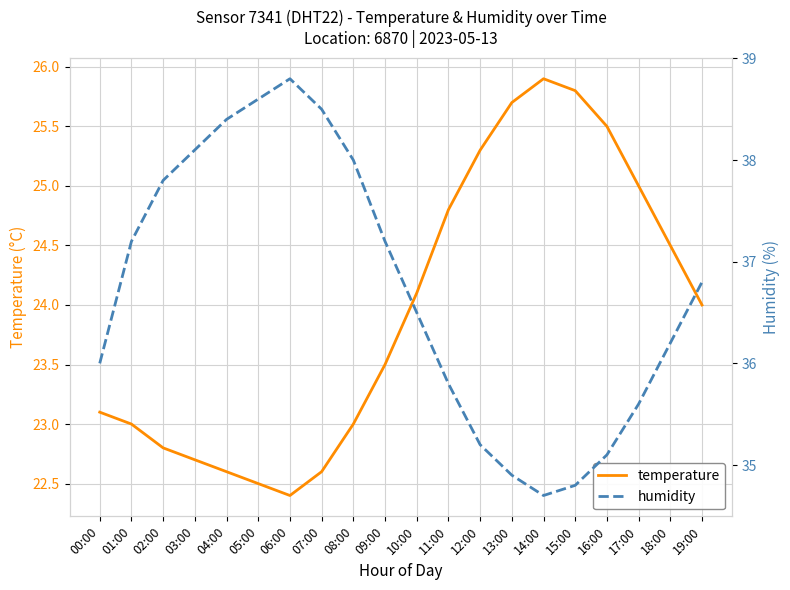

What is the difference between the humidity values at 06:00 and 11:00?

3.0